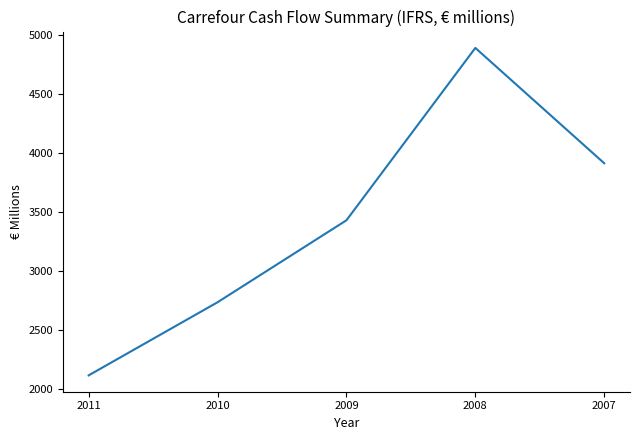

What is the ratio of the value at 2009 to the value at 2010?

1.3